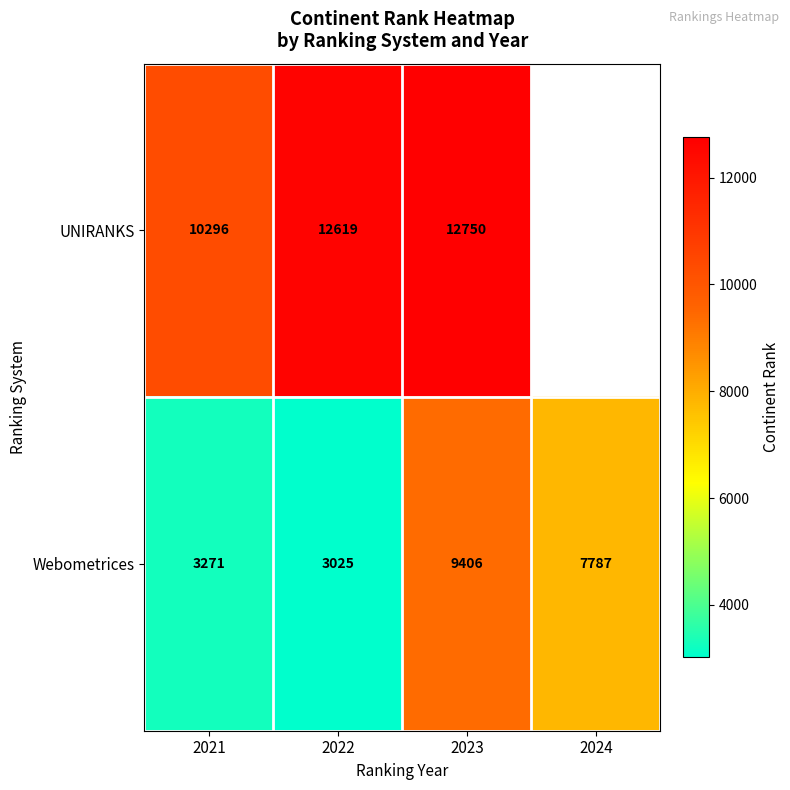

The value of Webometrices at 2021 is 4300. True or false?

False